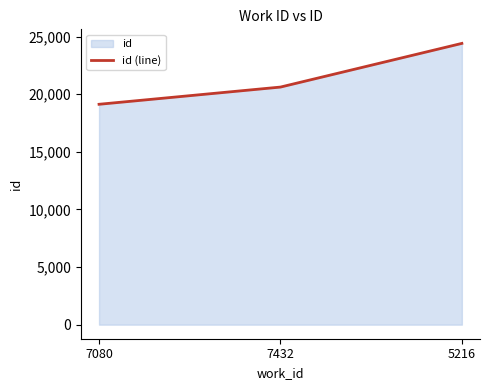

Reading left to right, what are all the values shown in this chart?

7080=19129	7432=20623	5216=24414